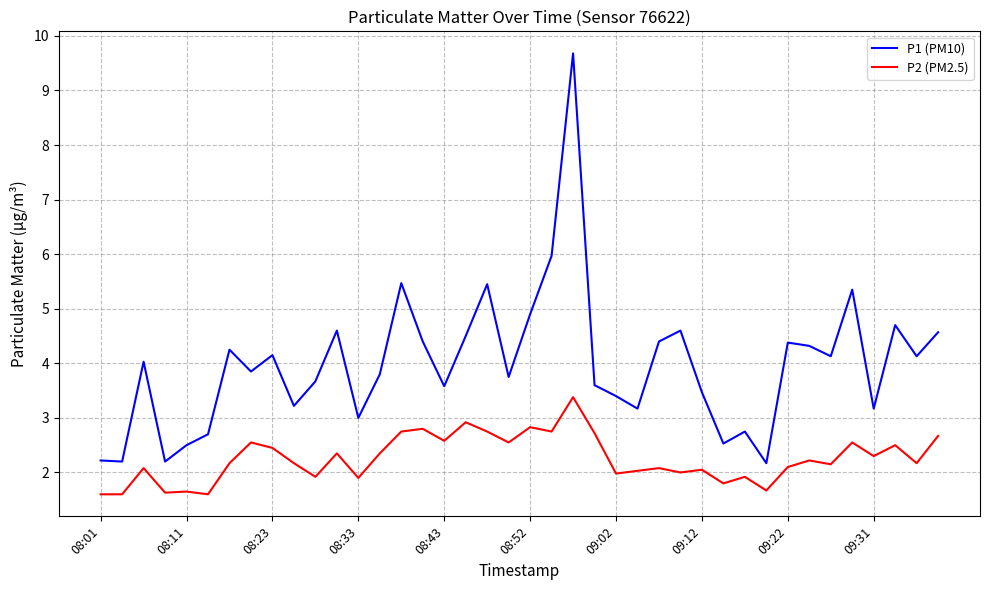

What is the minimum value shown in the chart?

1.6